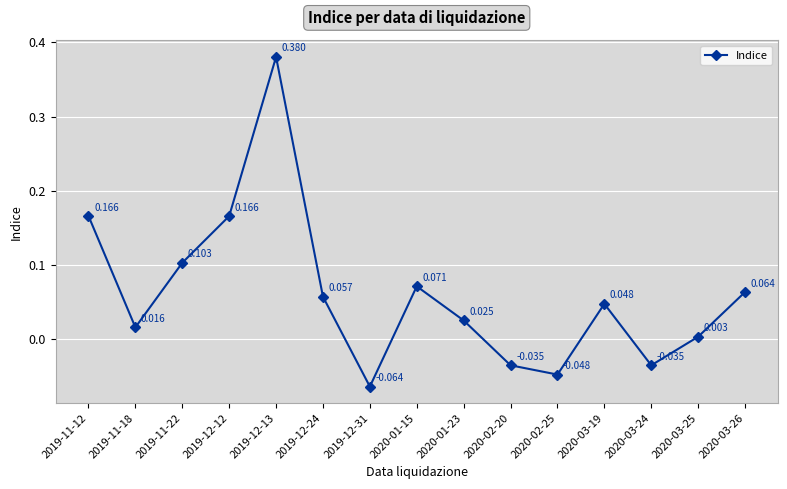

At which category does the chart reach its minimum across all series?

2019-12-31